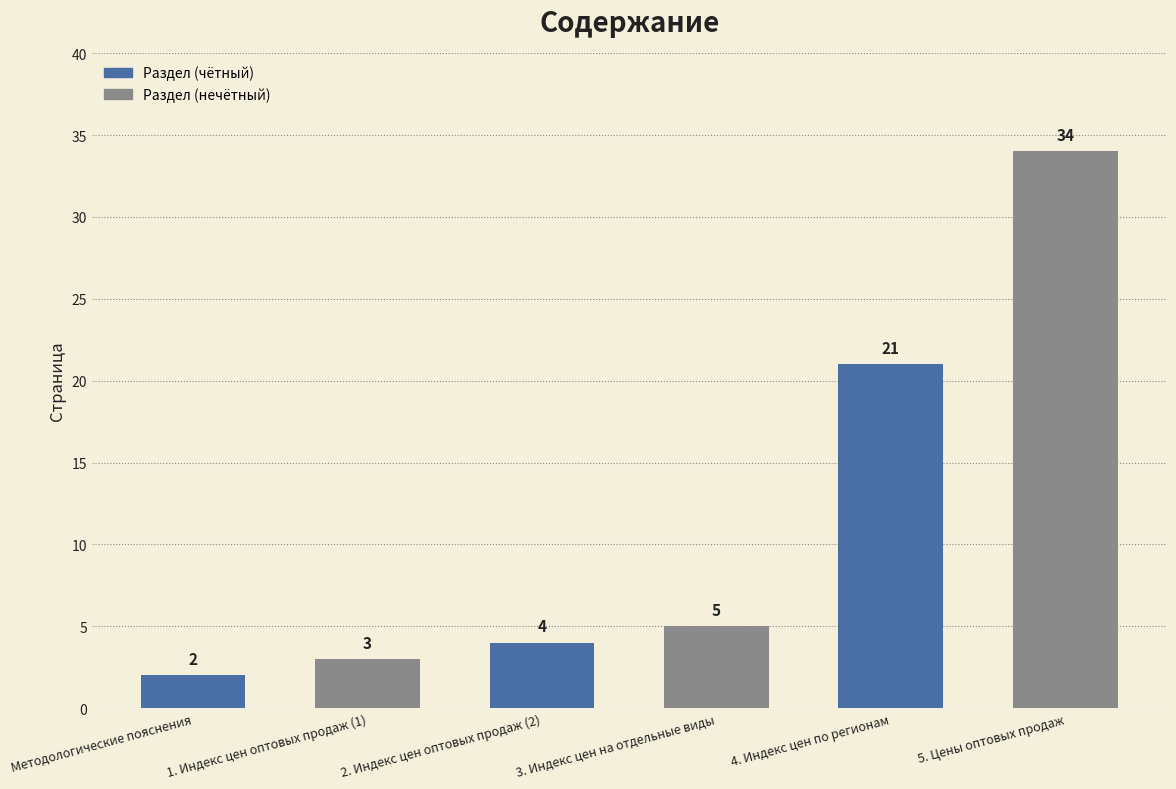

Which label corresponds to the largest value in the chart?

5. Цены оптовых продаж